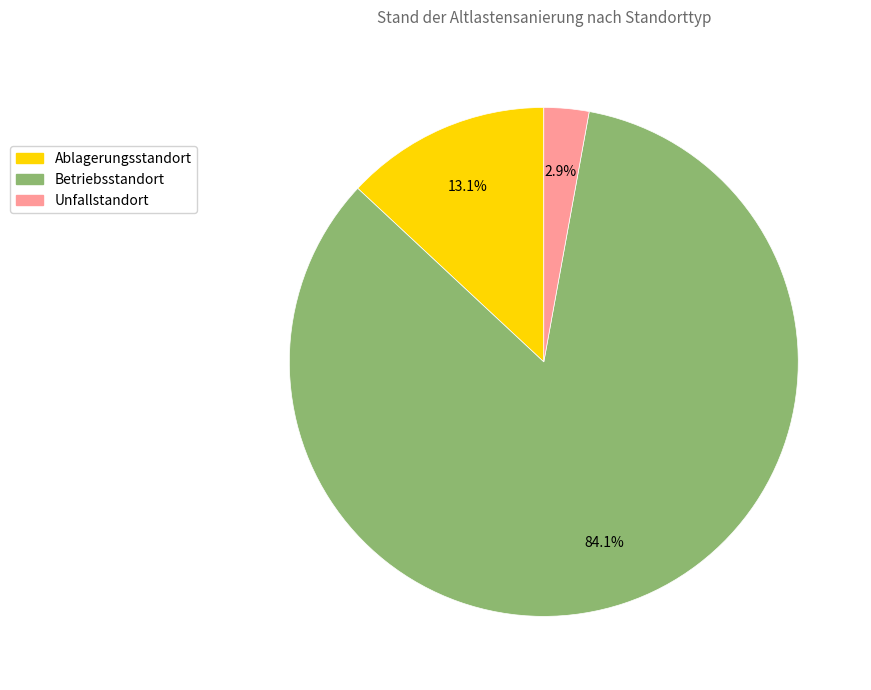

What percentage is the Betriebsstandort slice, to the nearest percent?

84%